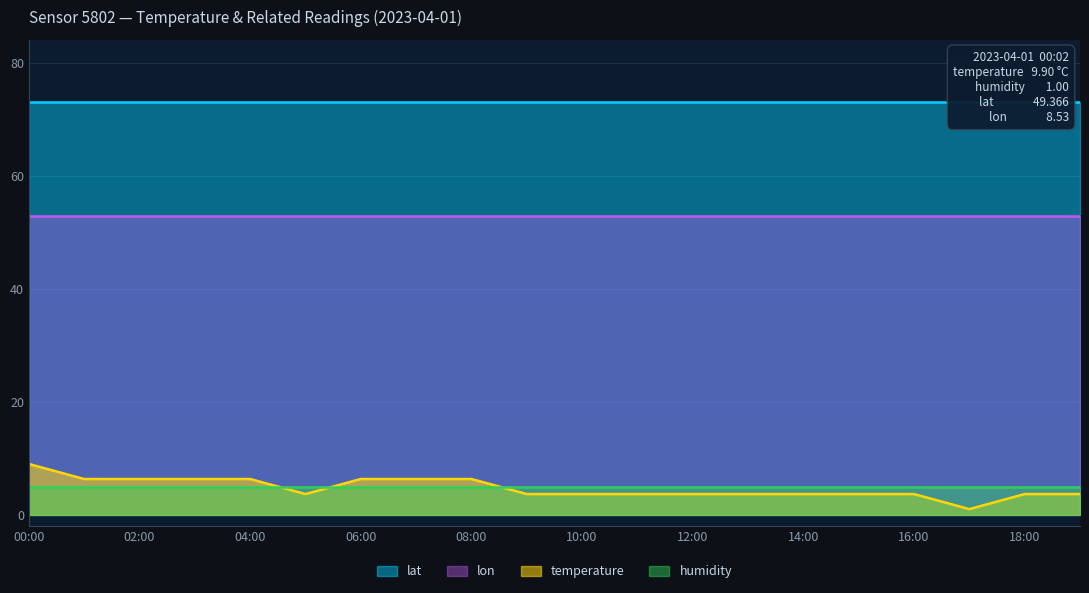

True or false: temperature has a value of 3.7 at 16:00.

True